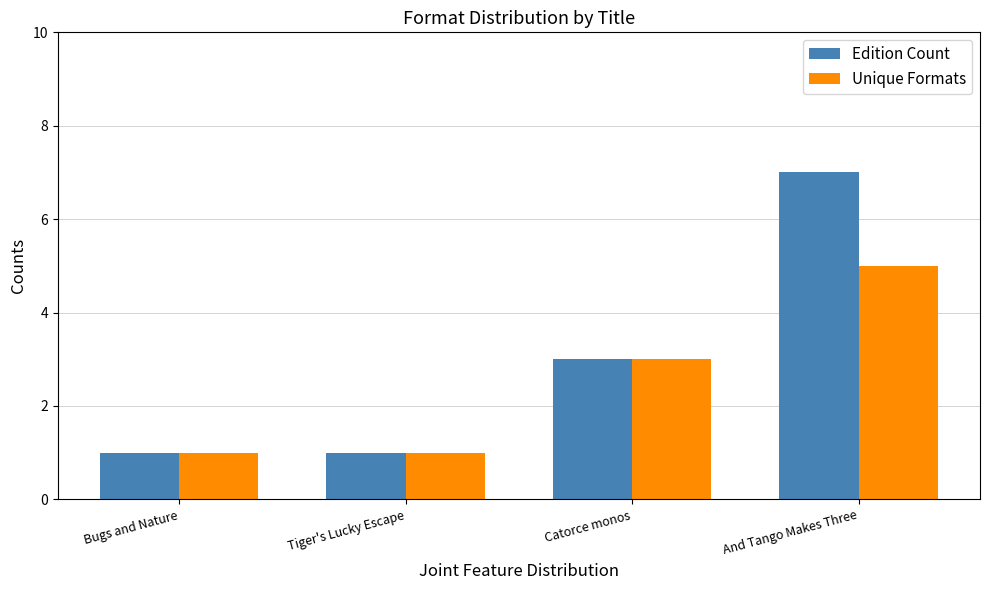

What is the value of the Edition Count bar at the 4th from the left?

7